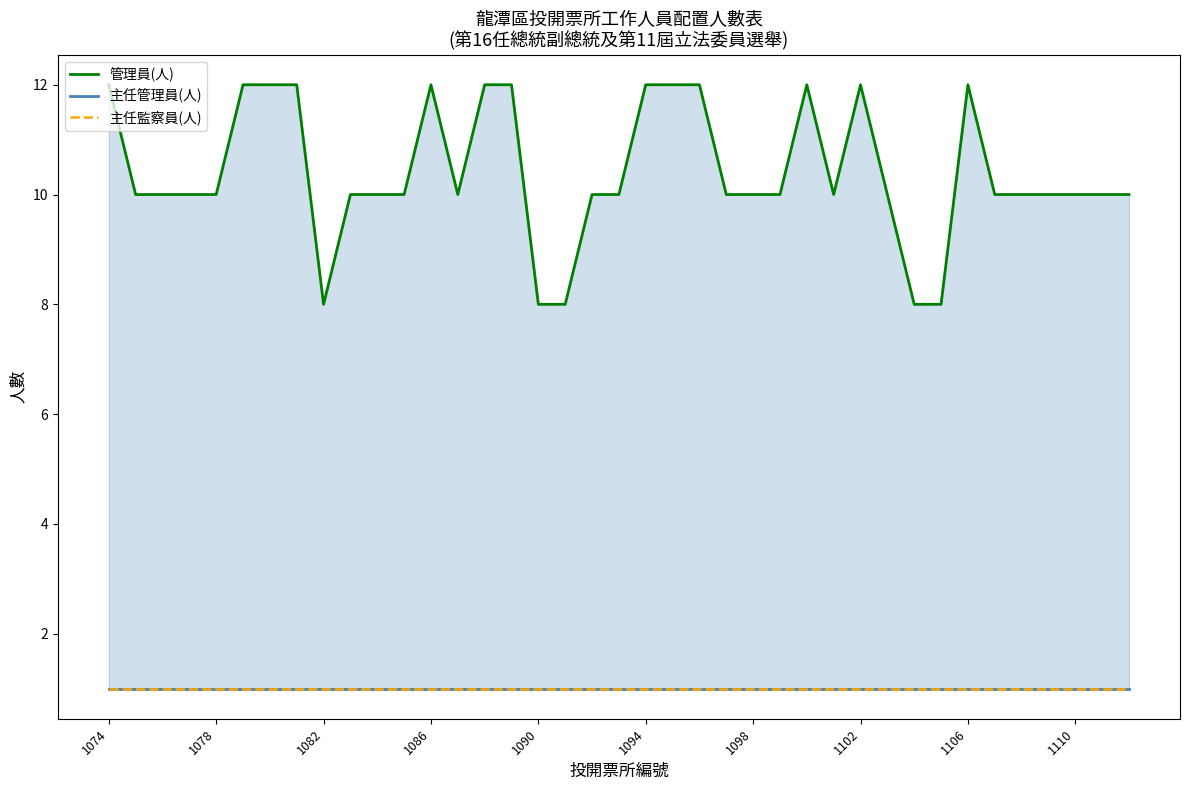

In 管理員(人), how many points are higher than both neighbors (excluding endpoints)?

4